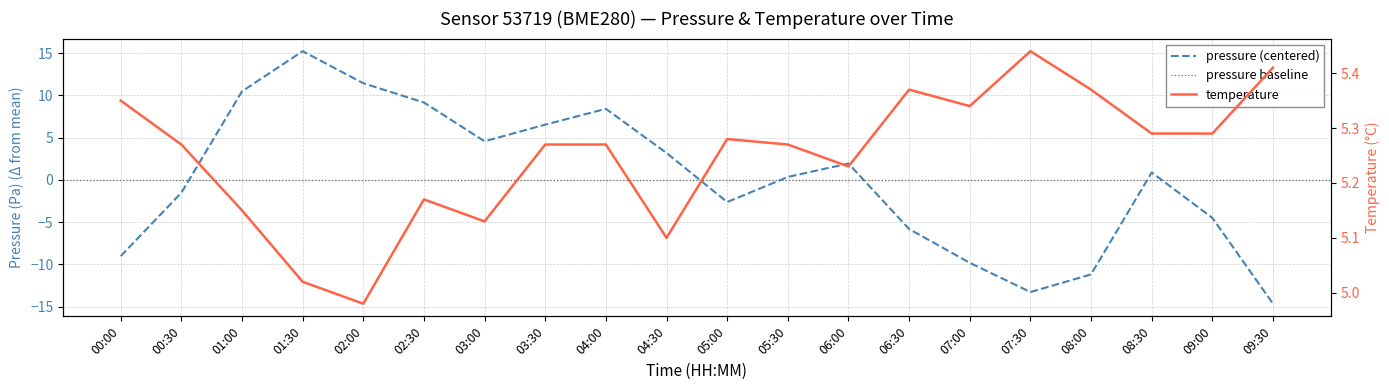

What is the average value of the temperature series?

5.2